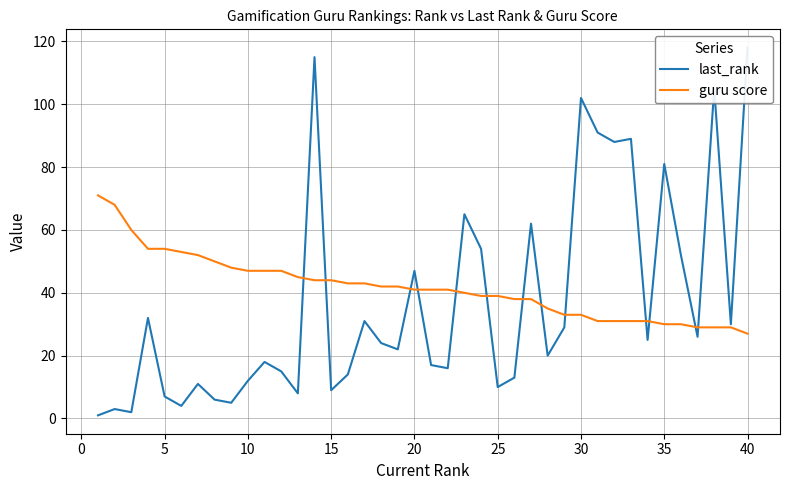

True or false: last_rank and guru score cross at least once.

True